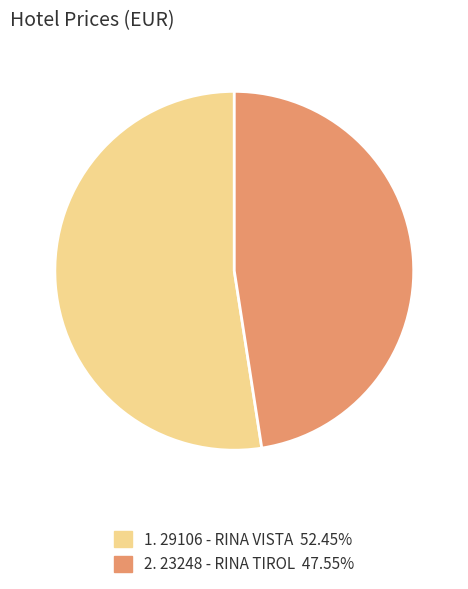

Is 1. 29106 - RINA VISTA 52.45% the majority of the pie?

Yes